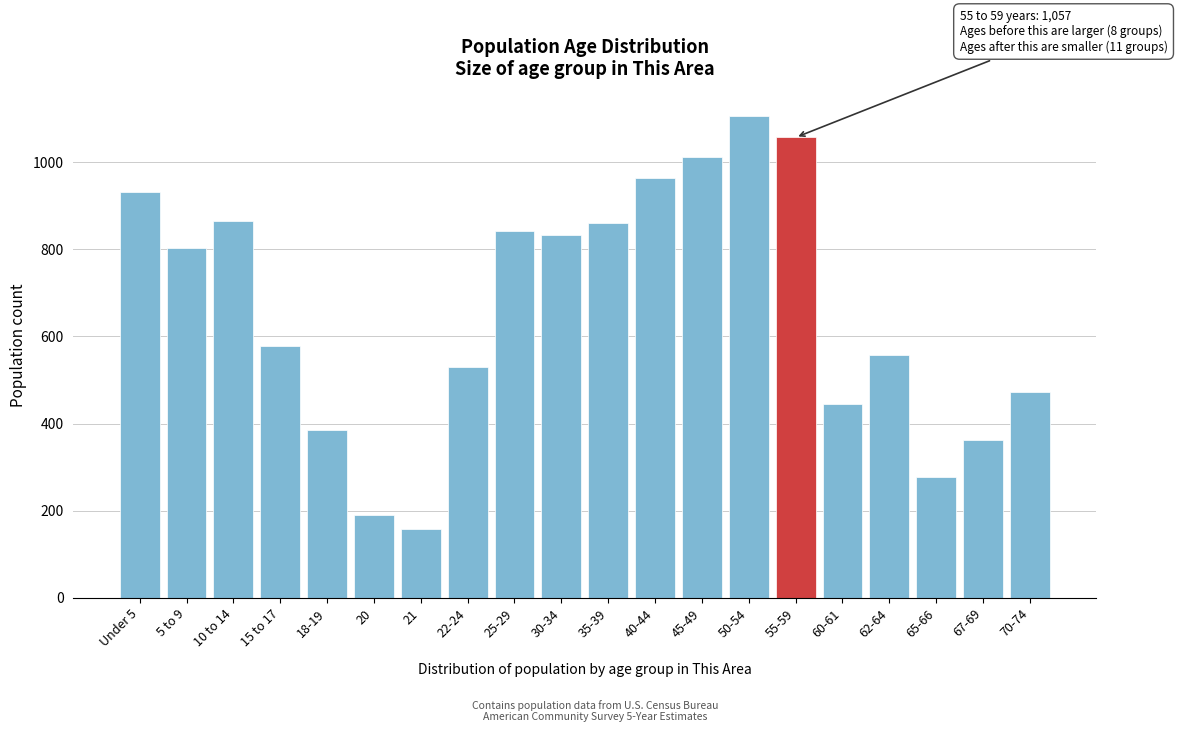

Reading left to right, transcribe all the data shown in this chart.

931	803	866	578	384	191	158	529	841	834	861	963	1011	1107	1057	445	558	277	361	472